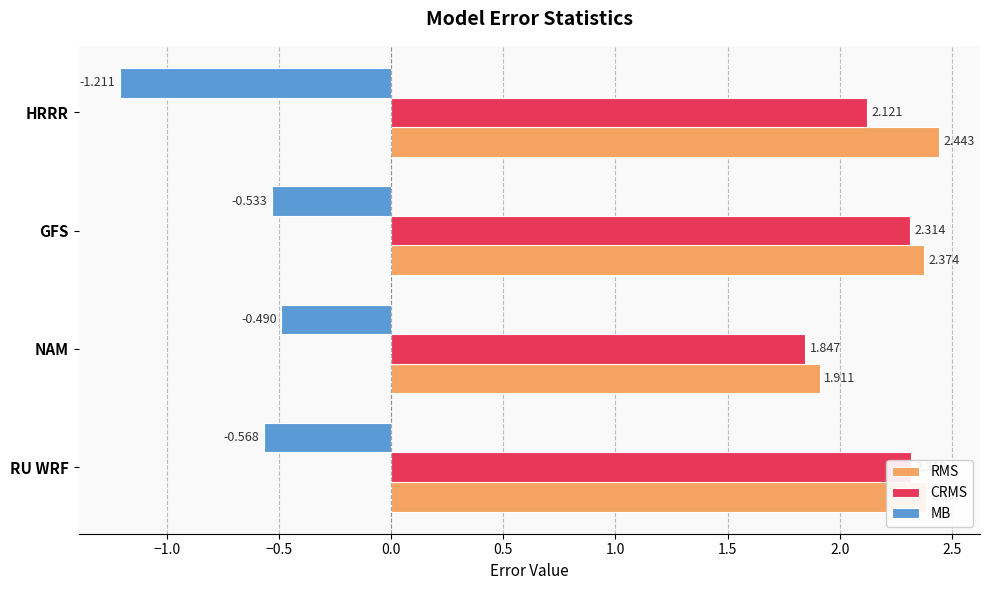

At how many categories does at least one series exceed 1?

4